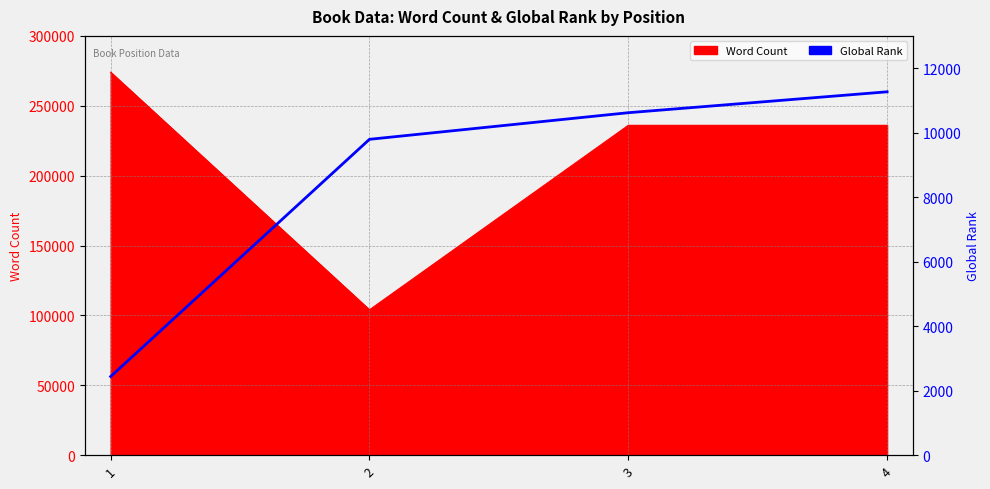

The chart shows a value of 3513 at 2. True or false?

False